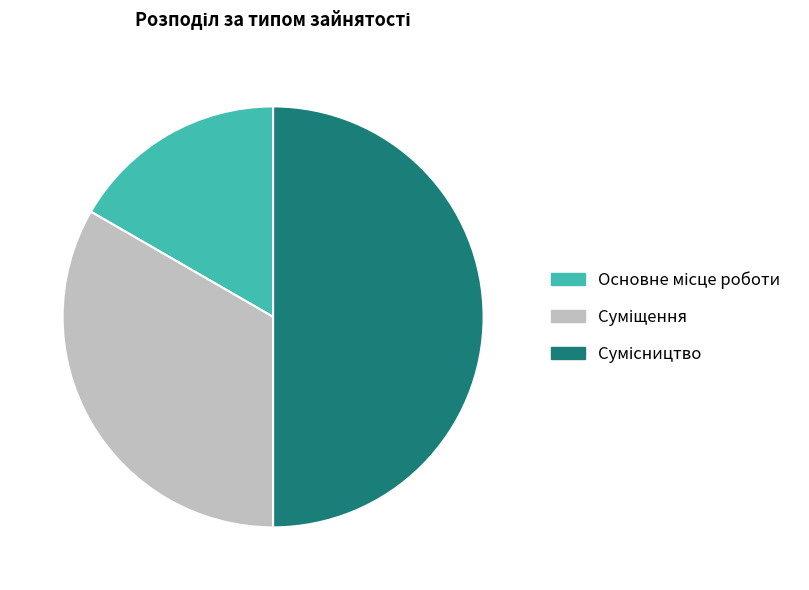

Is there a majority slice in this chart?

No